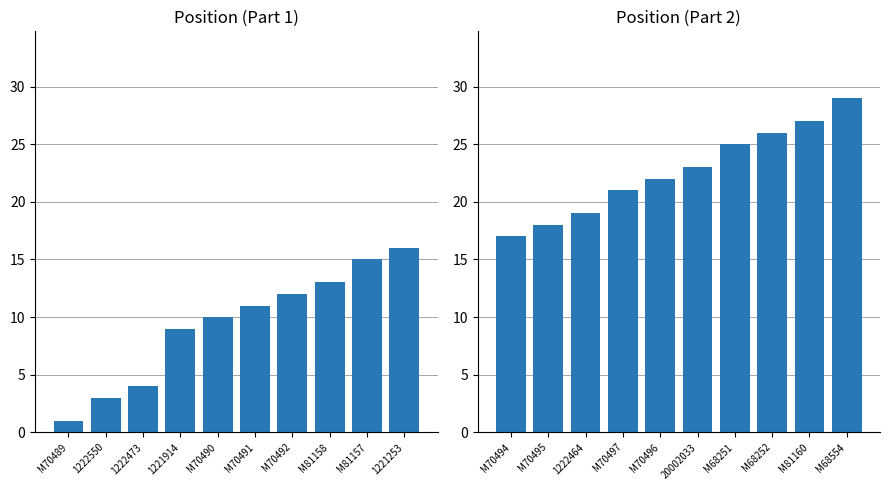

How many groups of bars are there?

10